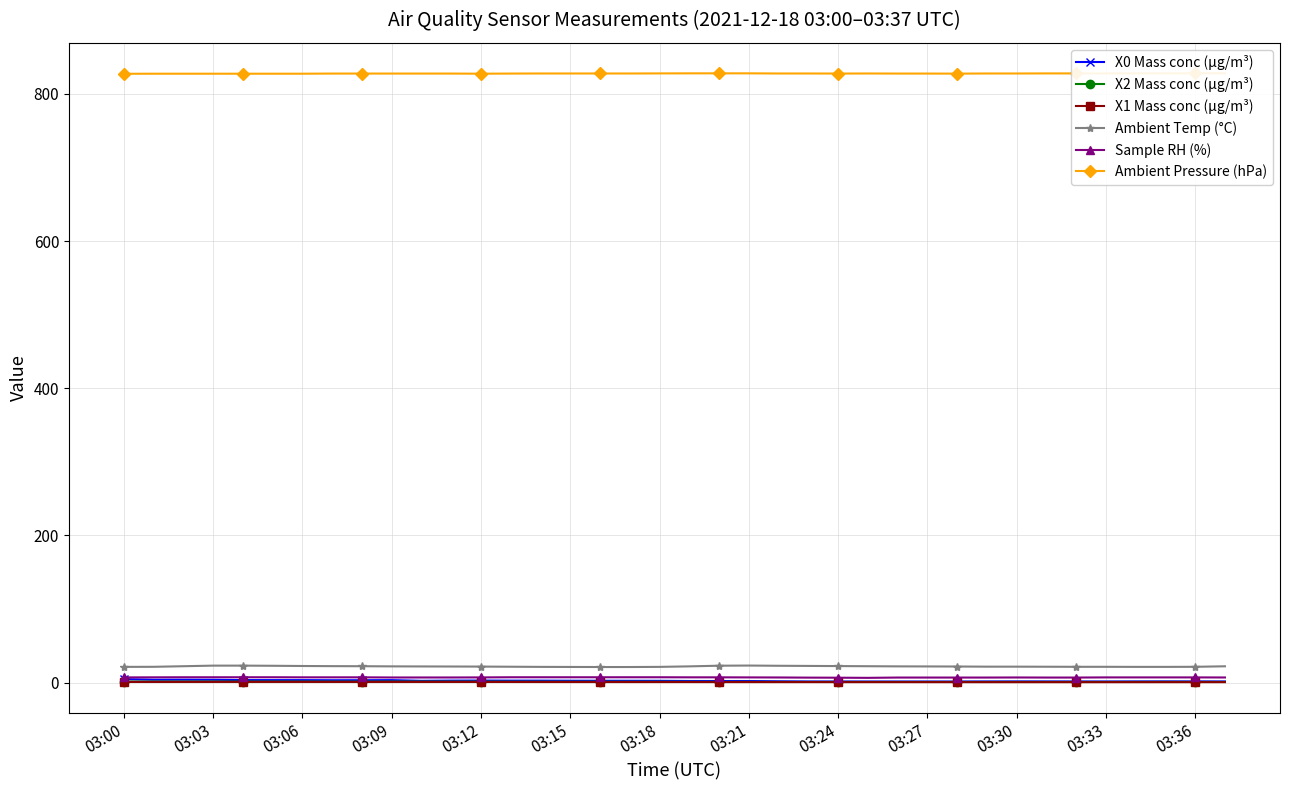

What position from the left is 03:00?

1